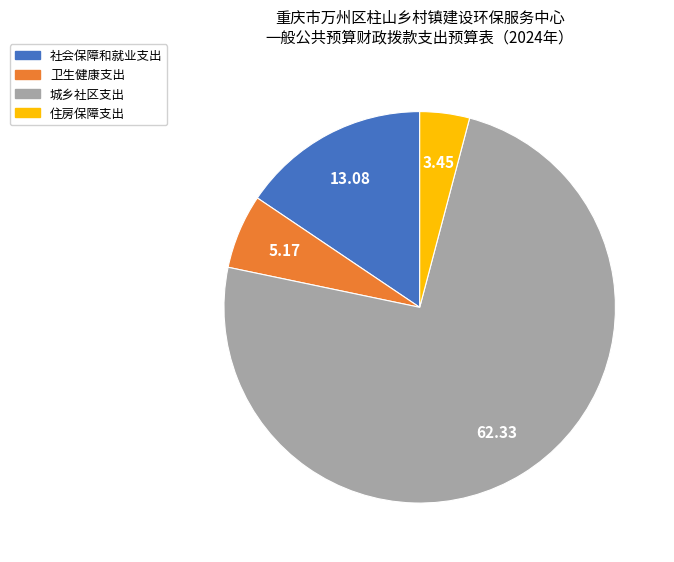

Which has a higher value, 卫生健康支出 or 社会保障和就业支出?

社会保障和就业支出